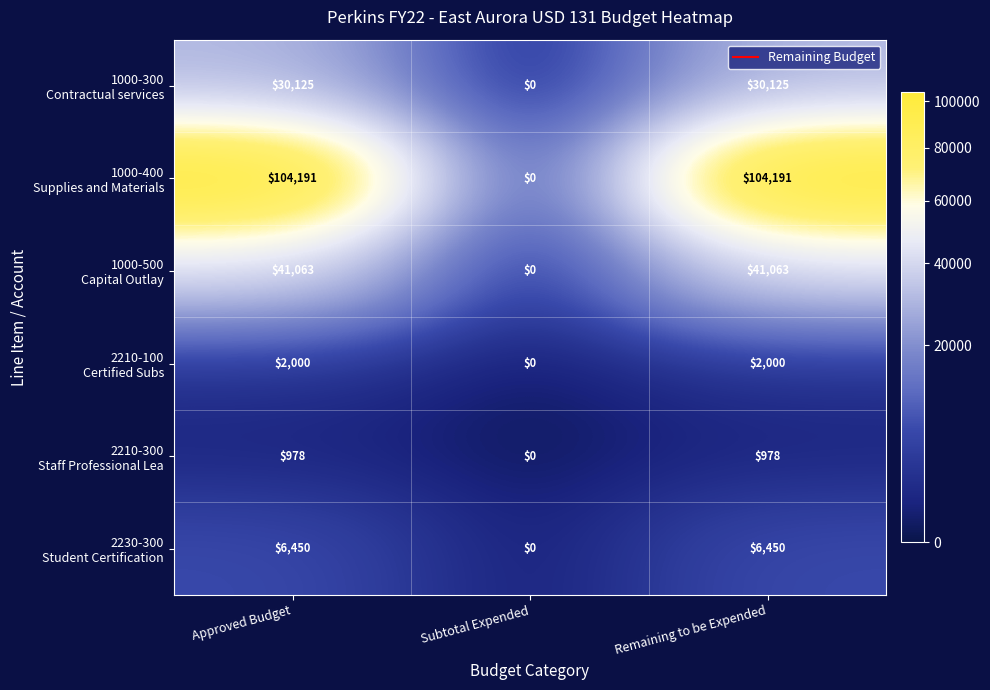

What is the spread (max minus min) of values at Remaining to be Expended?

103213